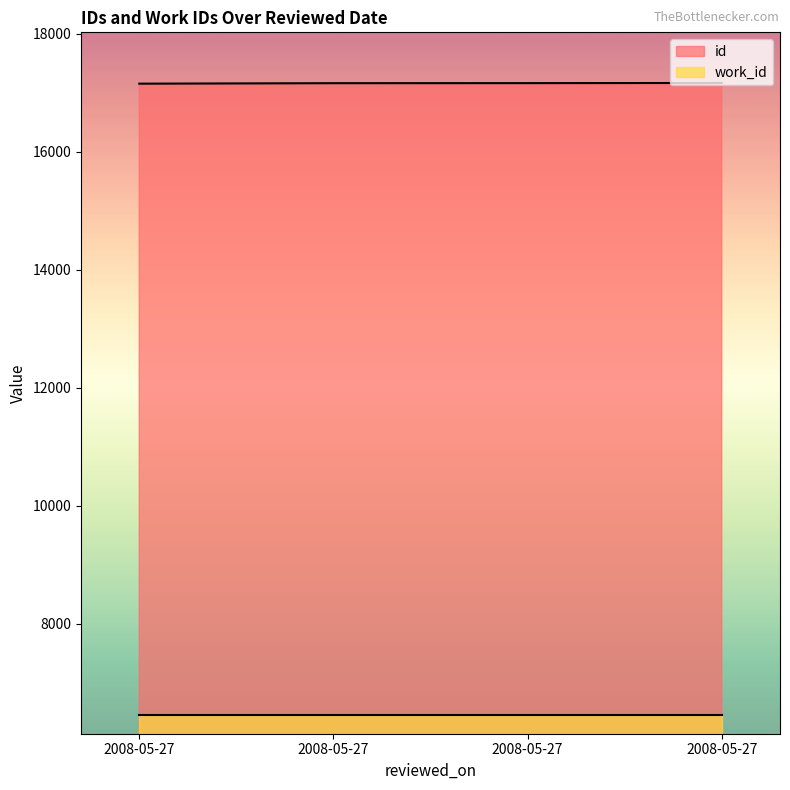

What value does the data have at 2008-05-27, to the nearest 10?

17150